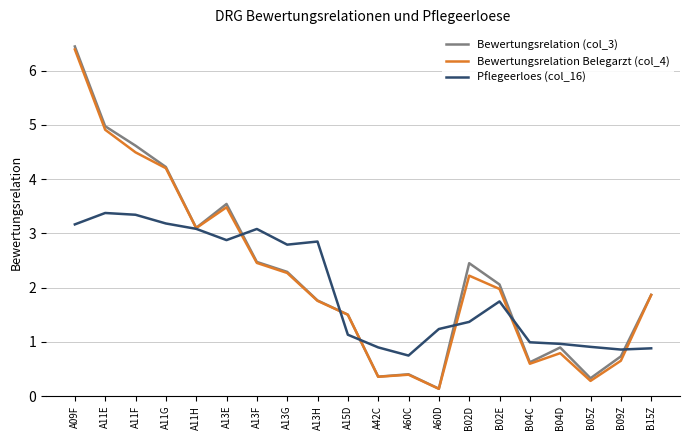

At which label is Bewertungsrelation (col_3) closest to 3?

A11H